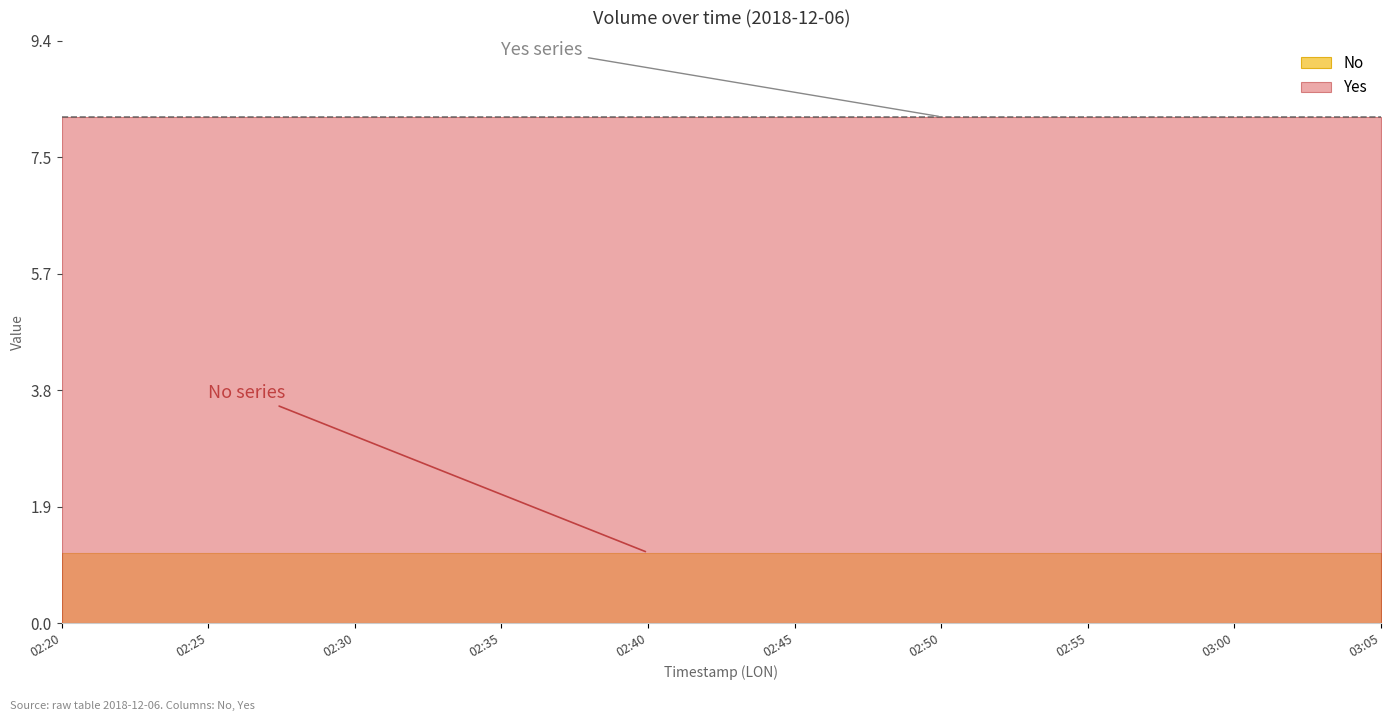

What is the difference between the highest and lowest values at 02:50?

7.1